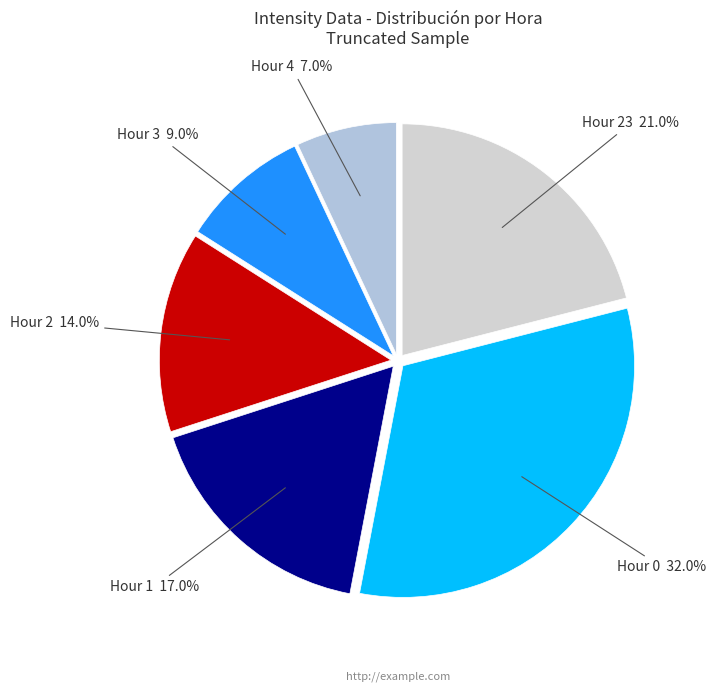

How many slices are in this pie chart?

6